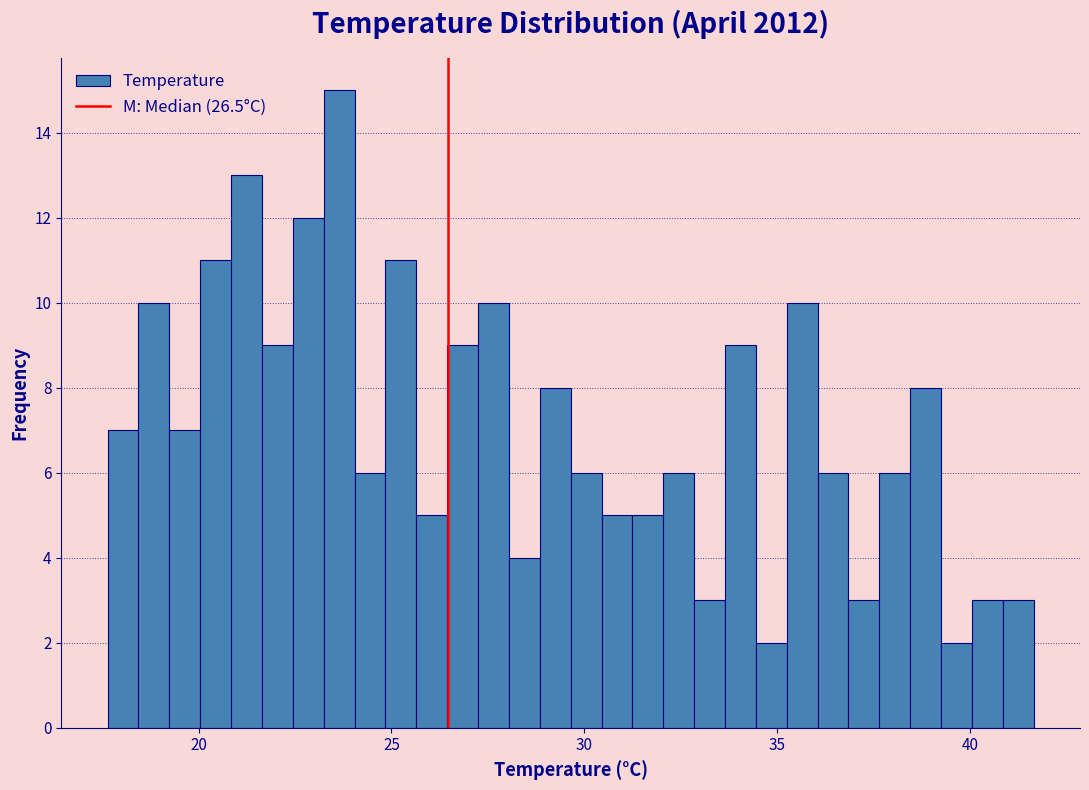

Around what value on the x-axis is the tallest bar? Give the approximate position of its centre, as read against the axis.

23.5